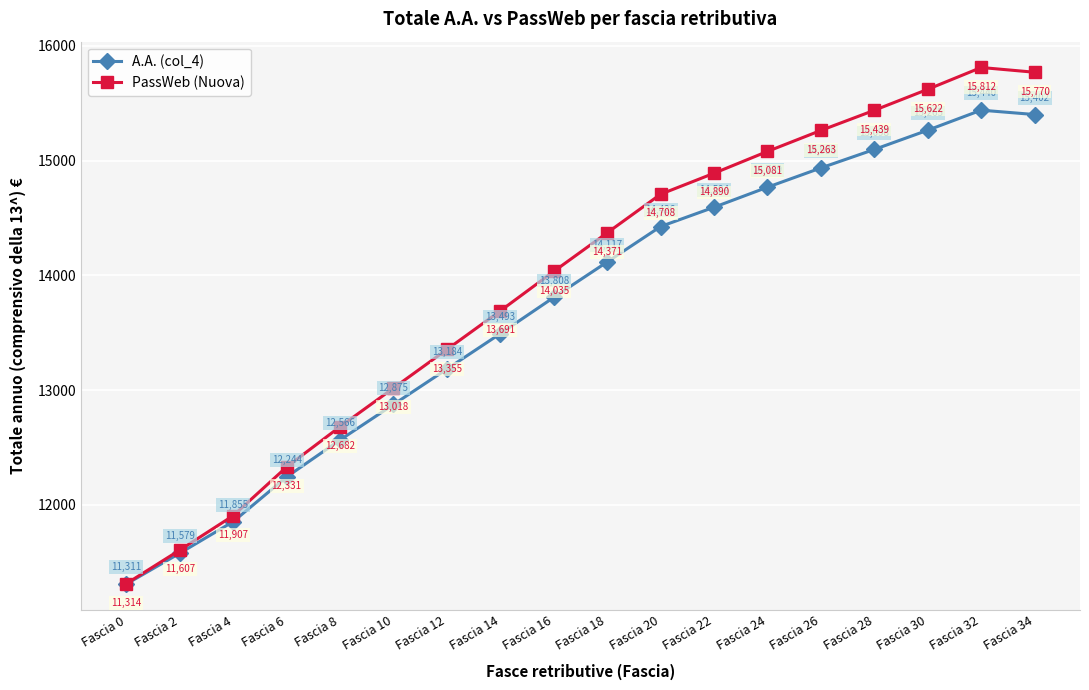

What is the average value of the PassWeb (Nuova) series?

13938.6